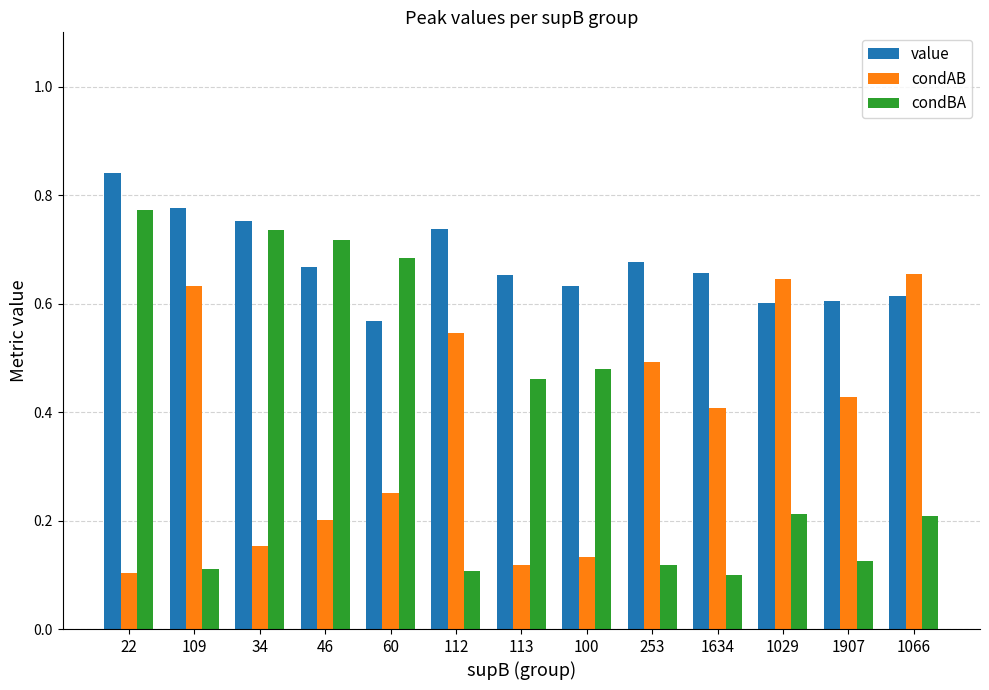

Rank the series by their maximum value, from highest to lowest.

value, condBA, condAB